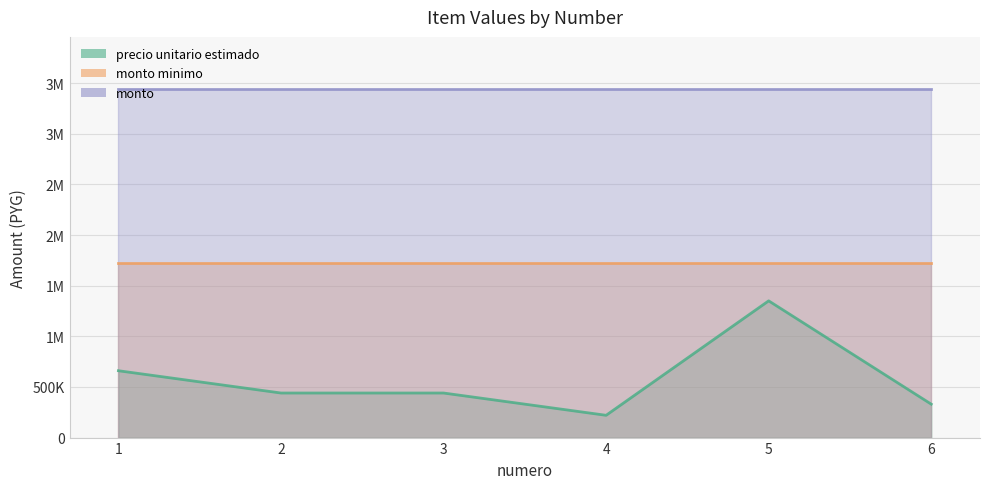

Rank the series by their maximum value, from highest to lowest.

monto, monto_minimo, precio_unitario_estimado